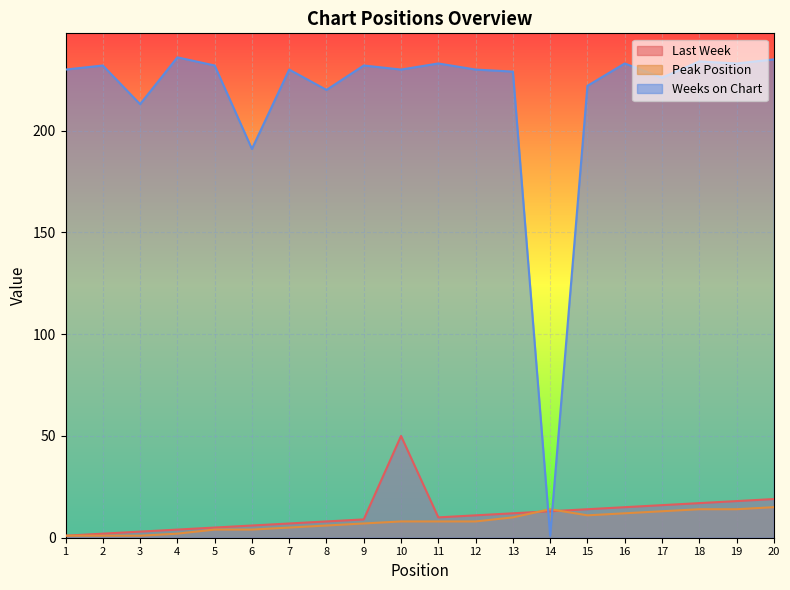

What is the value of the Peak Position point at the 11th from the left?

8